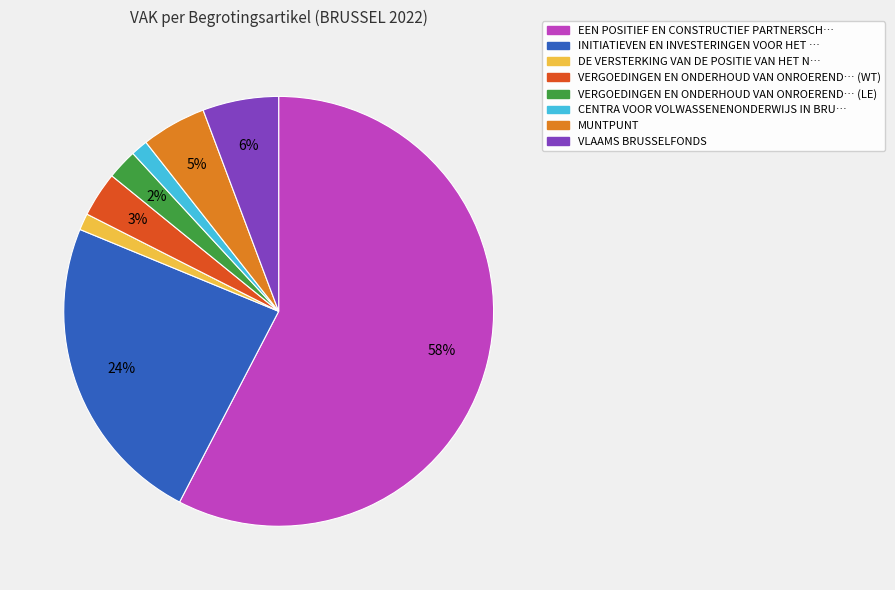

To the nearest percent, what is the average slice percentage?

12%